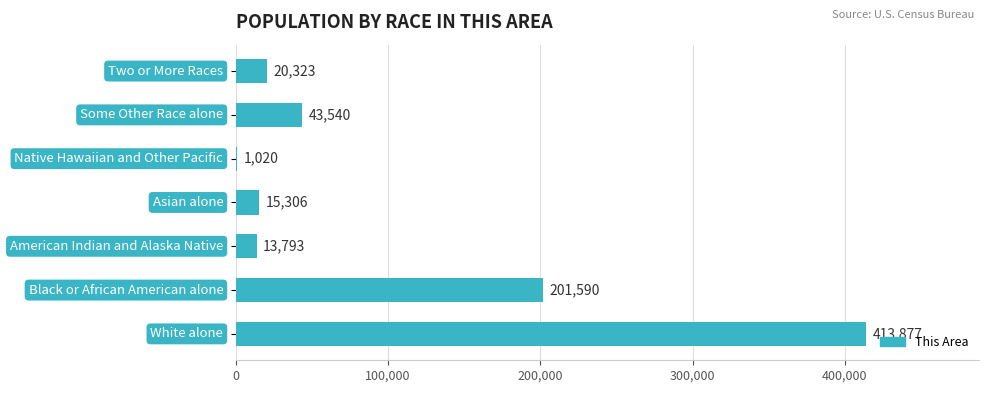

What is the sum of all values?

709449